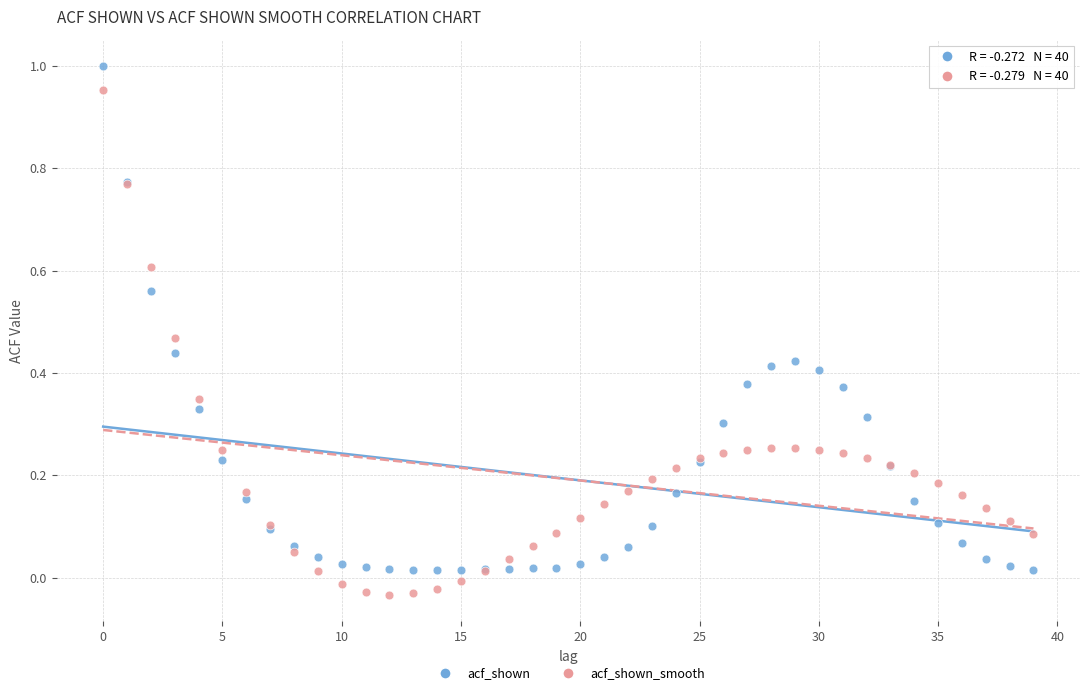

Which series contains the highest Y value?

acf_shown